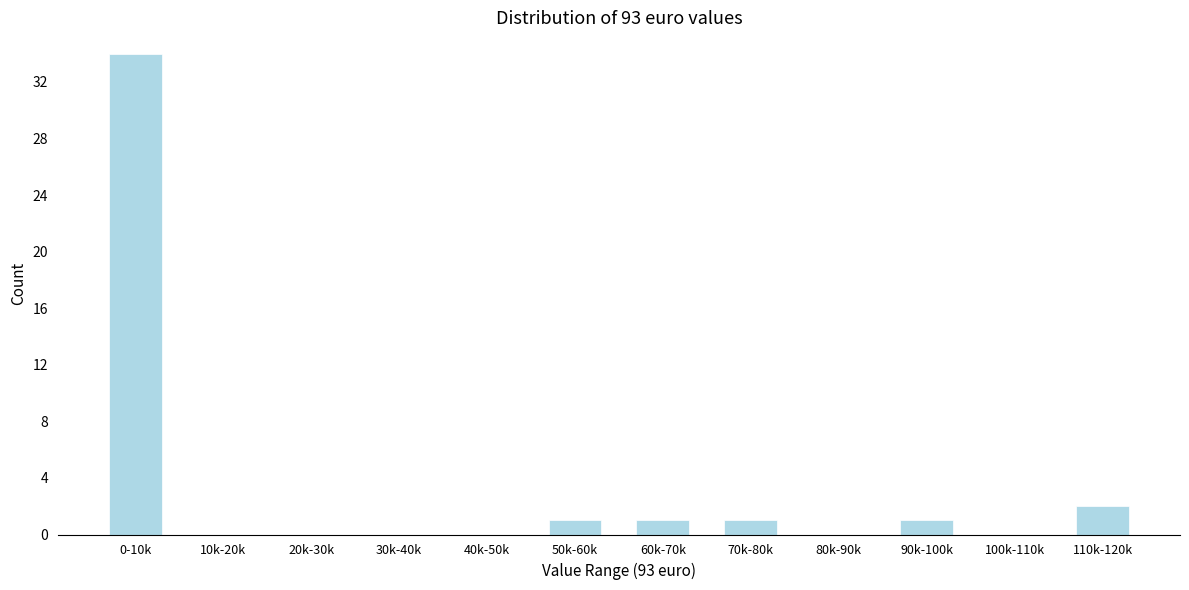

Reading left to right, transcribe all the data shown in this chart.

0-10k=34	10k-20k=0	20k-30k=0	30k-40k=0	40k-50k=0	50k-60k=1	60k-70k=1	70k-80k=1	80k-90k=0	90k-100k=1	100k-110k=0	110k-120k=2